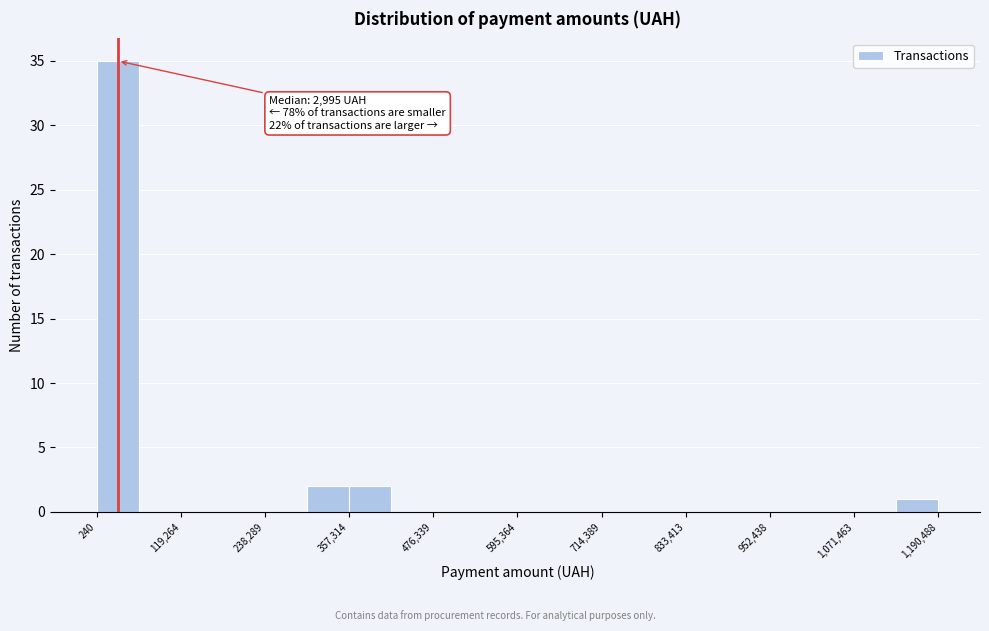

Around what value on the x-axis is the tallest bar? Give the approximate position of its centre, as read against the axis.

20000